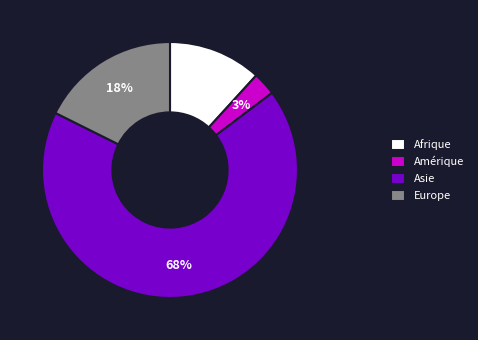

Which category accounts for the majority?

Asie